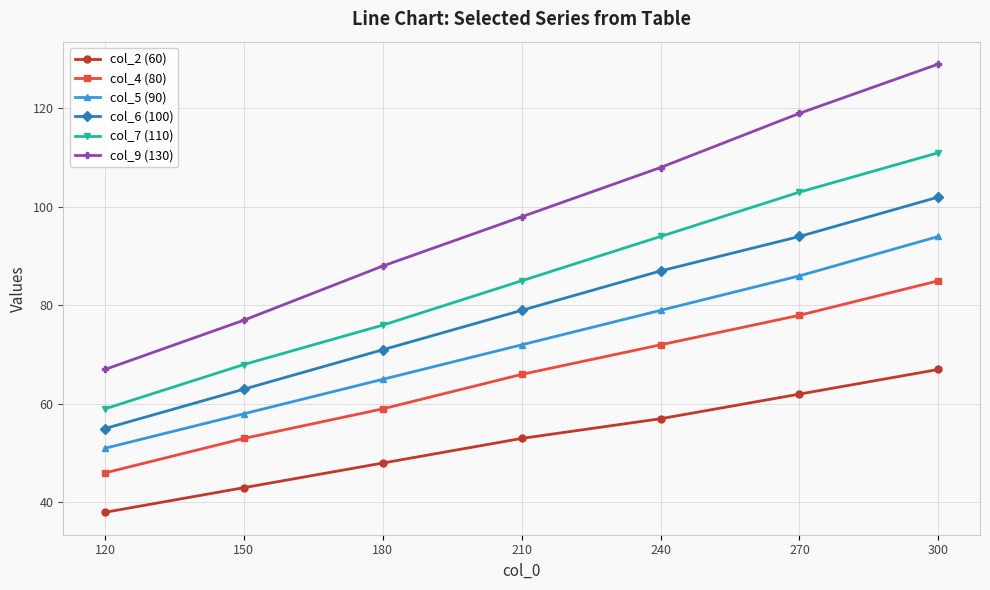

True or false: col_4 (80) has more than 2 interior local peaks.

False